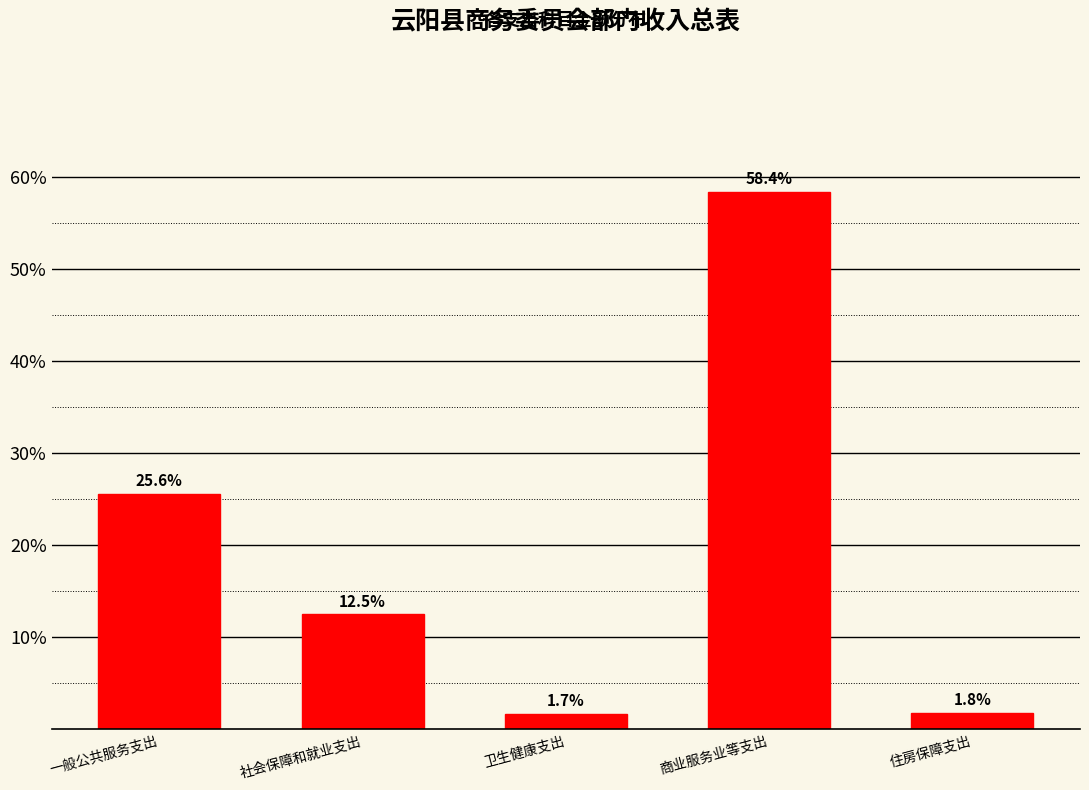

Reading left to right, extract all data points from this chart.

25.6	12.5	1.7	58.4	1.8